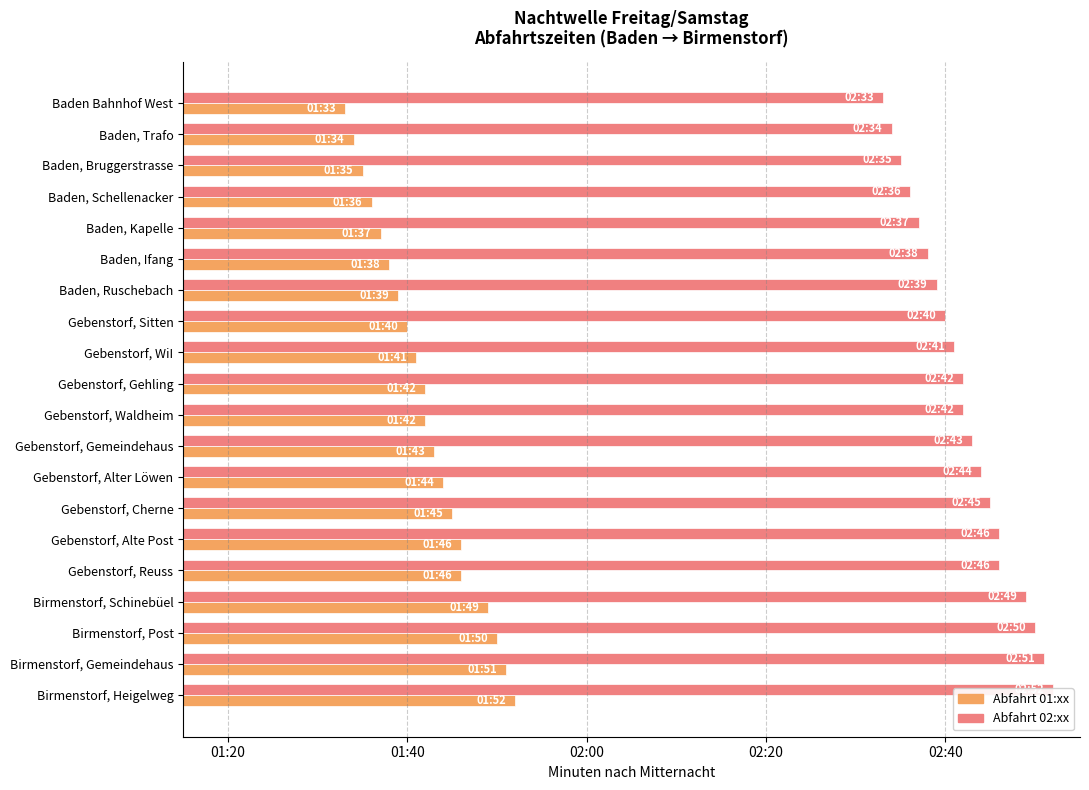

What is the difference between the maximum and minimum values in the col_3 (01:xx) series?

19